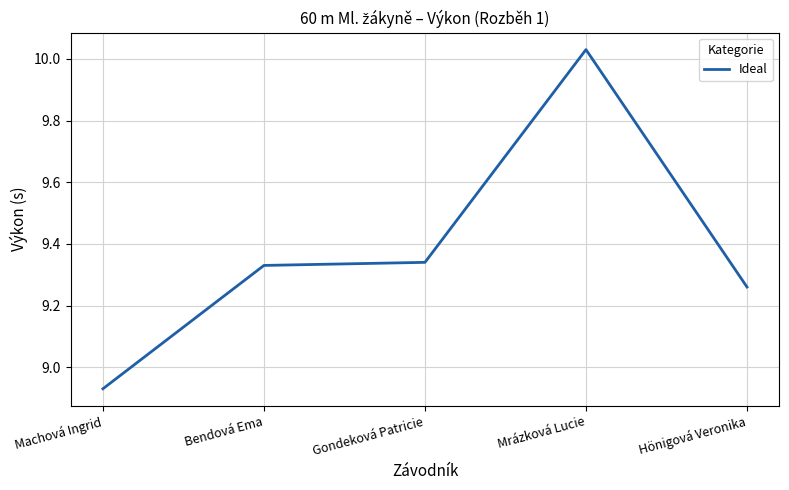

What is the average value?

9.4